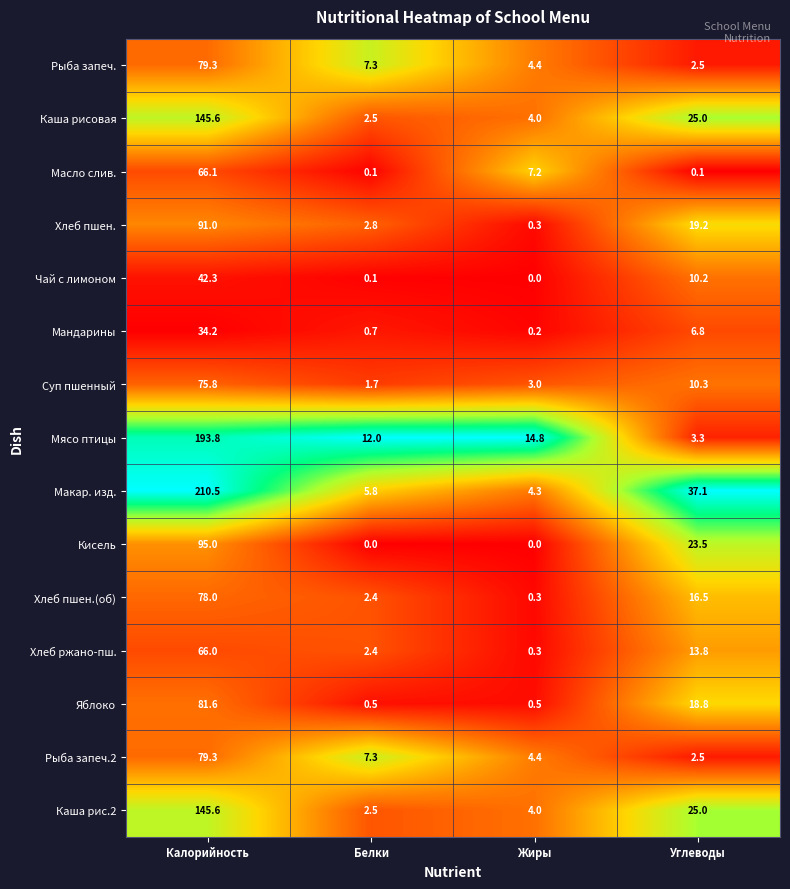

What is the average value of the Хлеб ржано-пш. series?

20.6